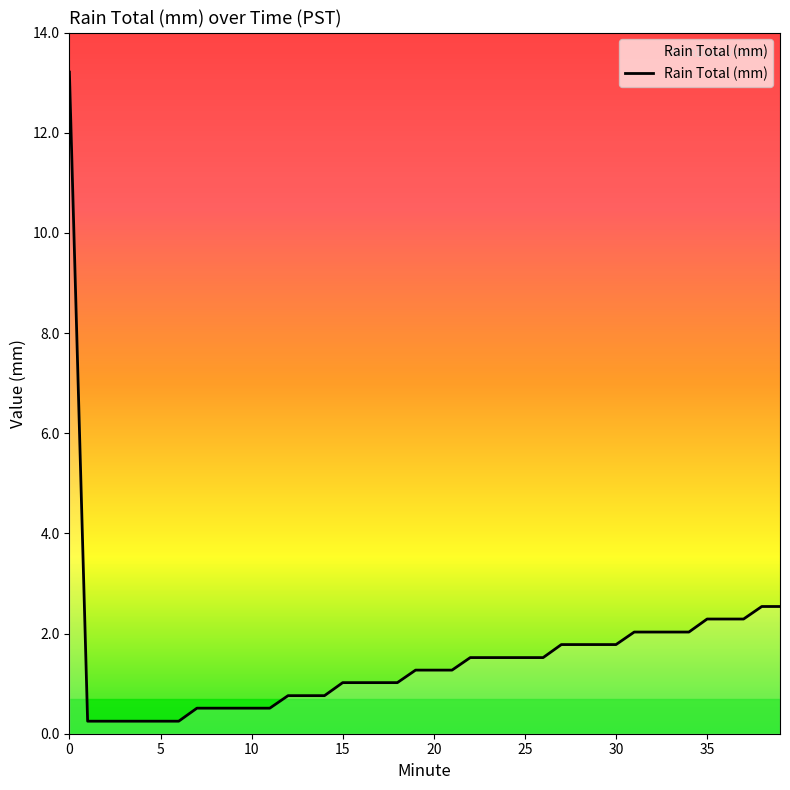

Does the chart have visible grid lines?

No